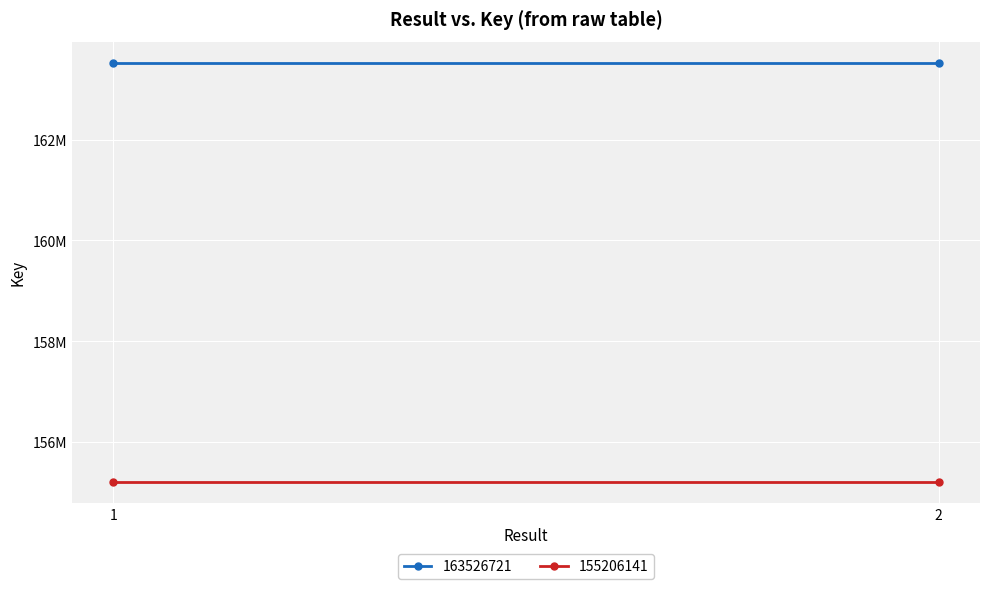

What is the maximum value shown in the chart?

163526721